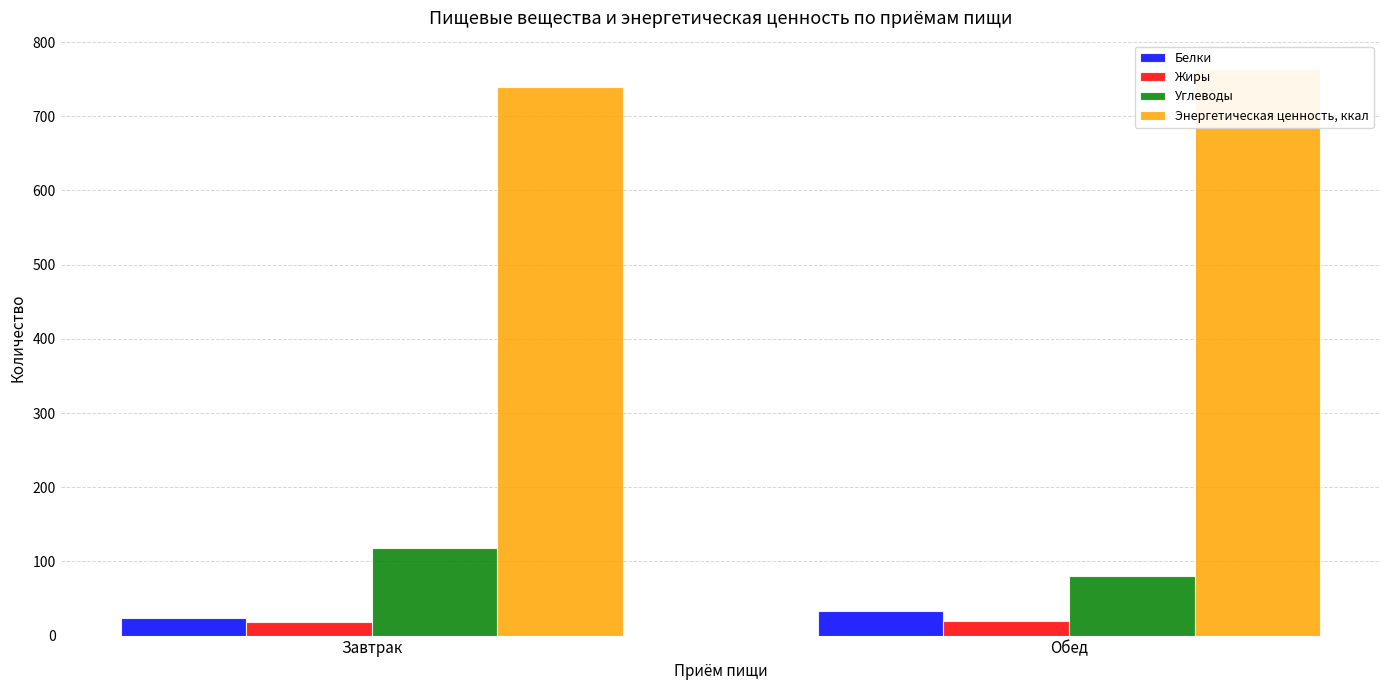

At which label does Белки first exceed 33?

Обед